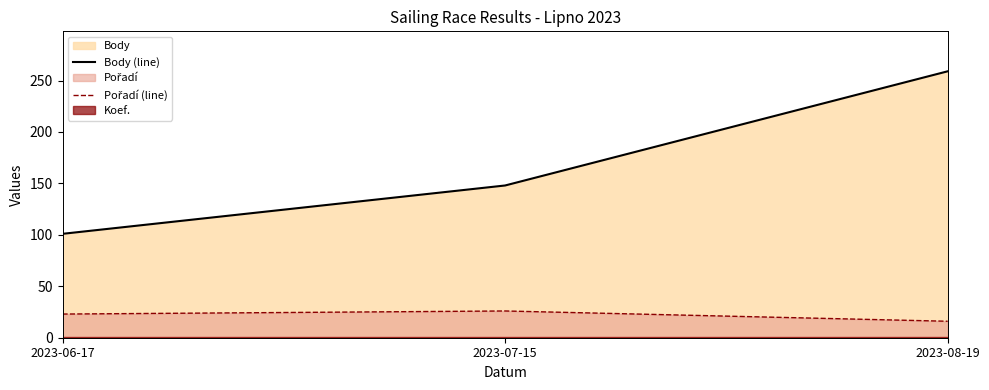

True or false: Body (line) has a value of 353 at 2023-08-19.

False